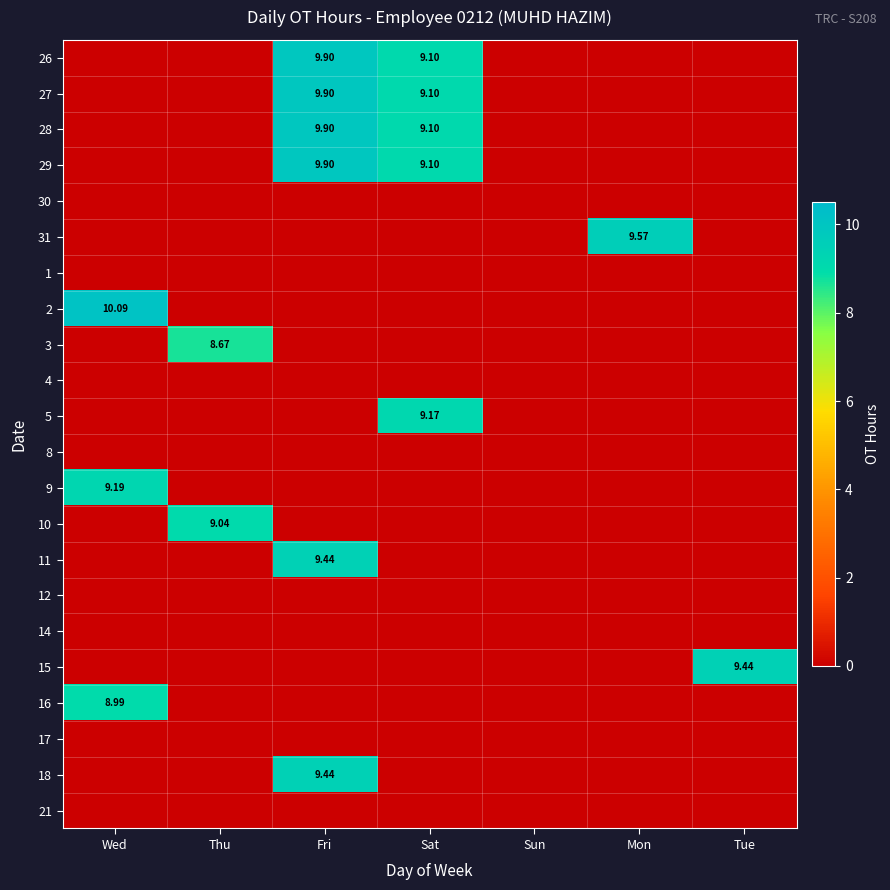

What is the difference between the maximum and minimum values in the 16 series?

9.0